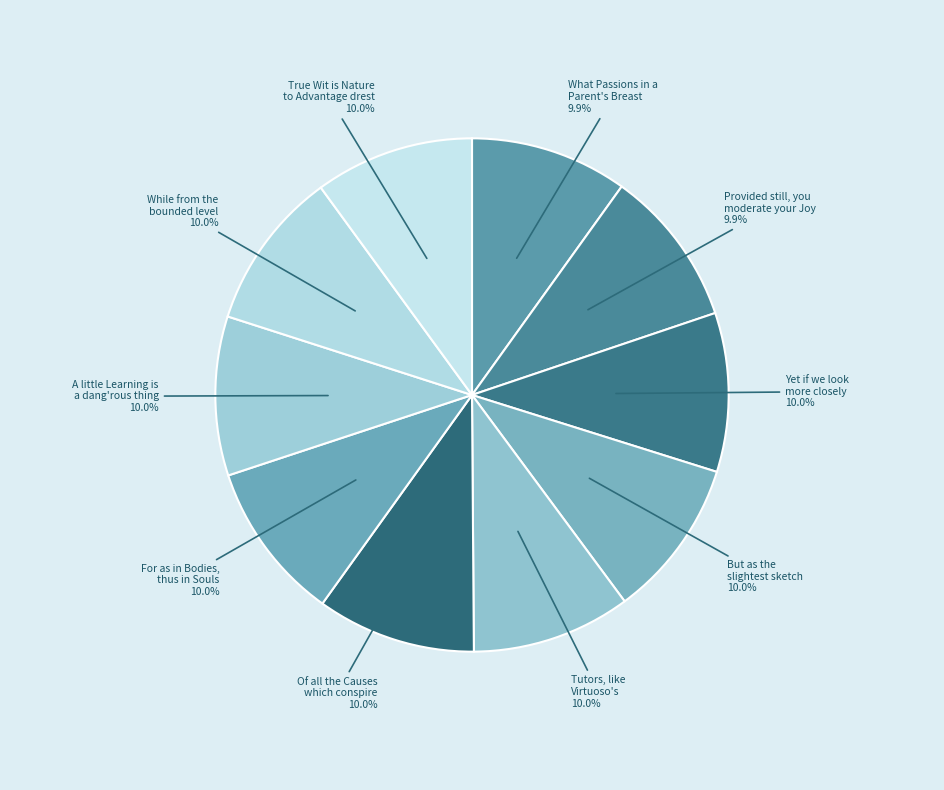

Count the number of slices in the pie.

10